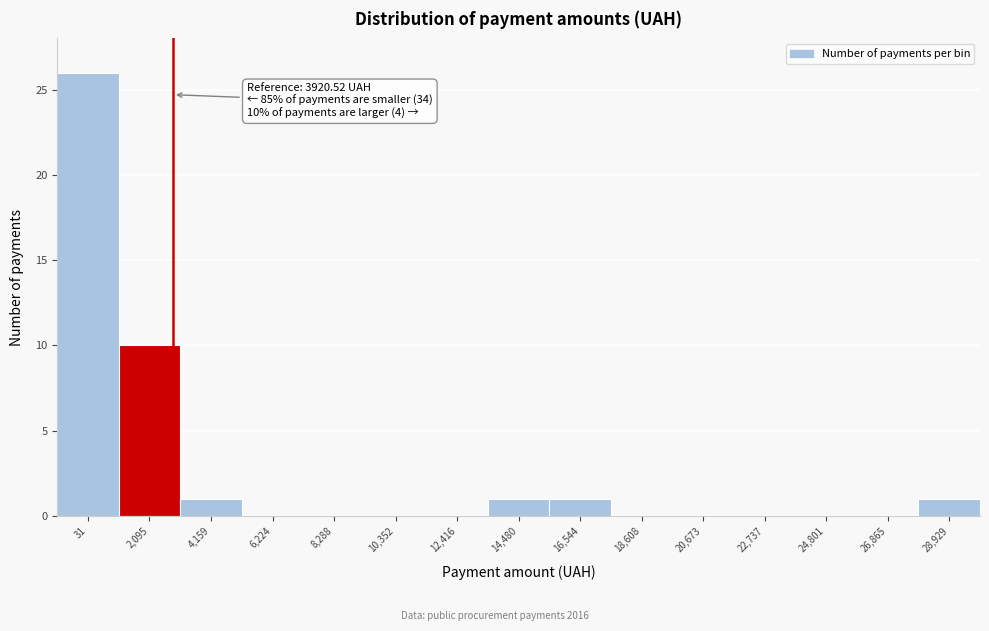

Reading left to right, what are all the values shown in this chart?

31=26	2,095=10	4,159=1	6,224=0	8,288=0	10,352=0	12,416=0	14,480=1	16,544=1	18,608=0	20,673=0	22,737=0	24,801=0	26,865=0	28,929=1